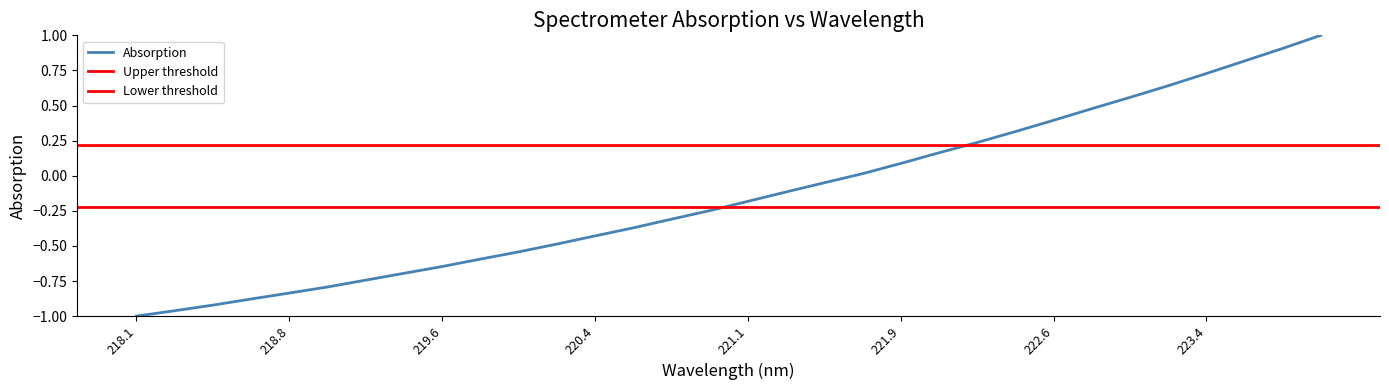

The value at 220.9264 is -0.2. True or false?

True